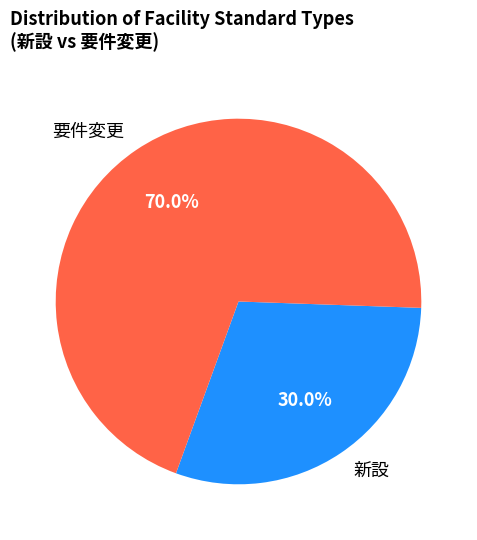

True or false: 新設 accounts for 30% of the total.

True